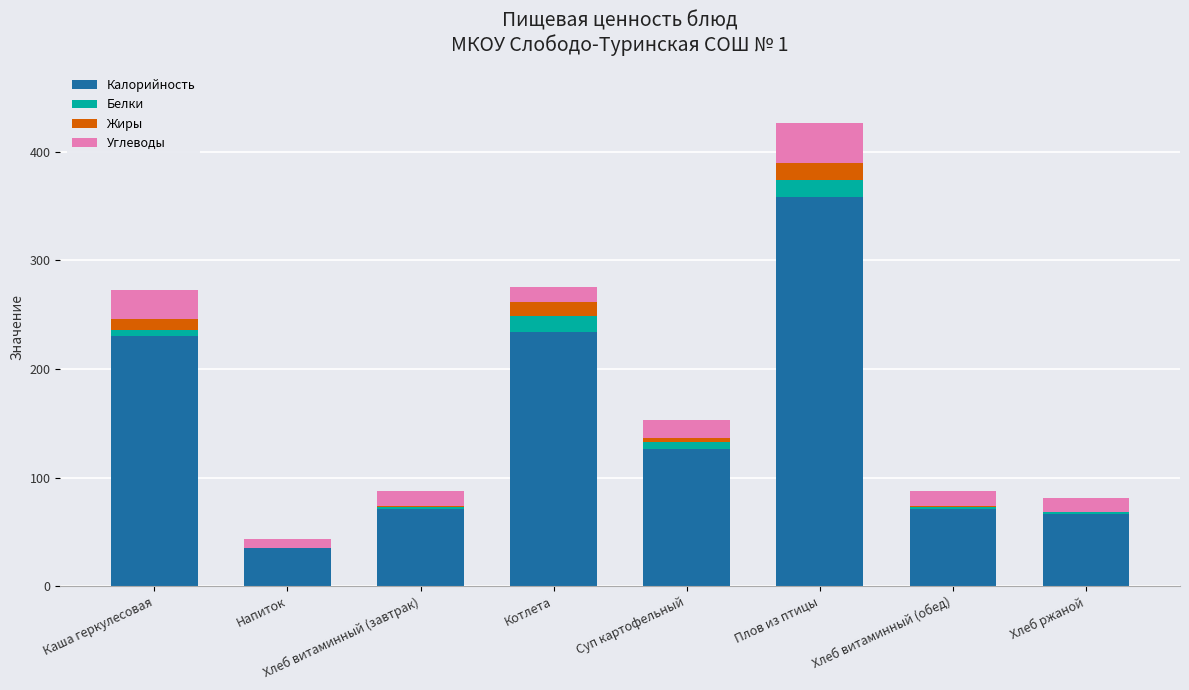

At which category is the sum across all series the highest?

Плов из птицы